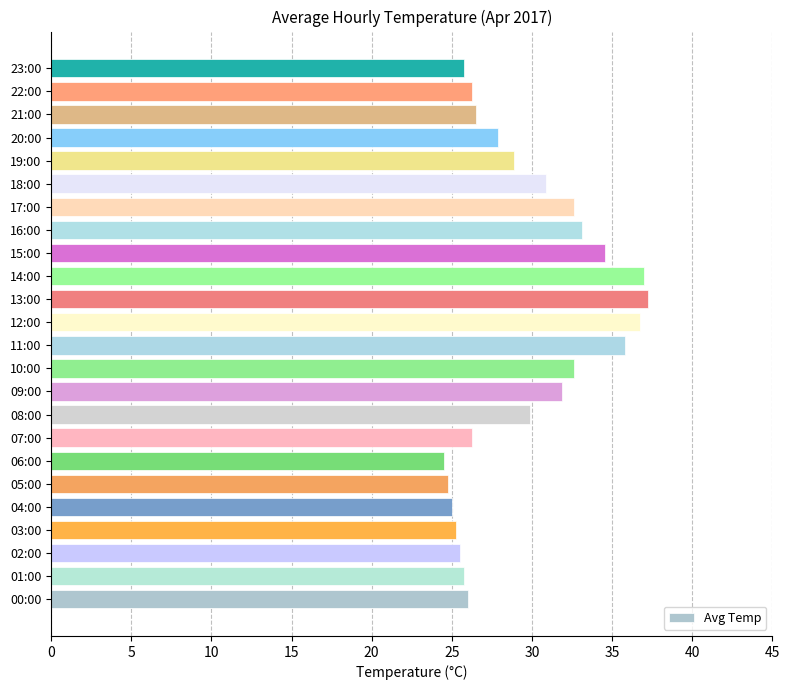

What is the minimum value shown in the chart?

24.5